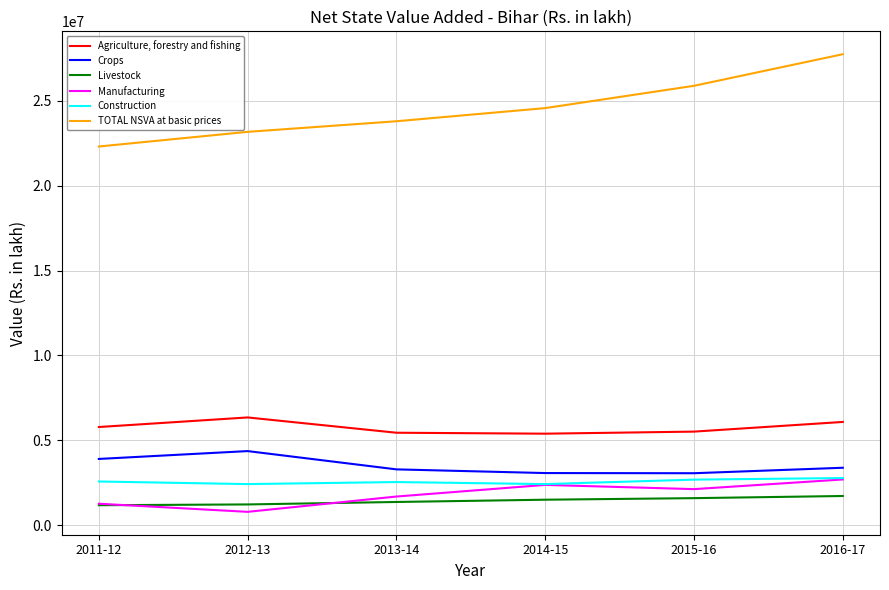

Rank the series by their maximum value, from lowest to highest.

Livestock, Manufacturing, Construction, Crops, Agriculture, forestry and fishing, TOTAL NSVA at basic prices